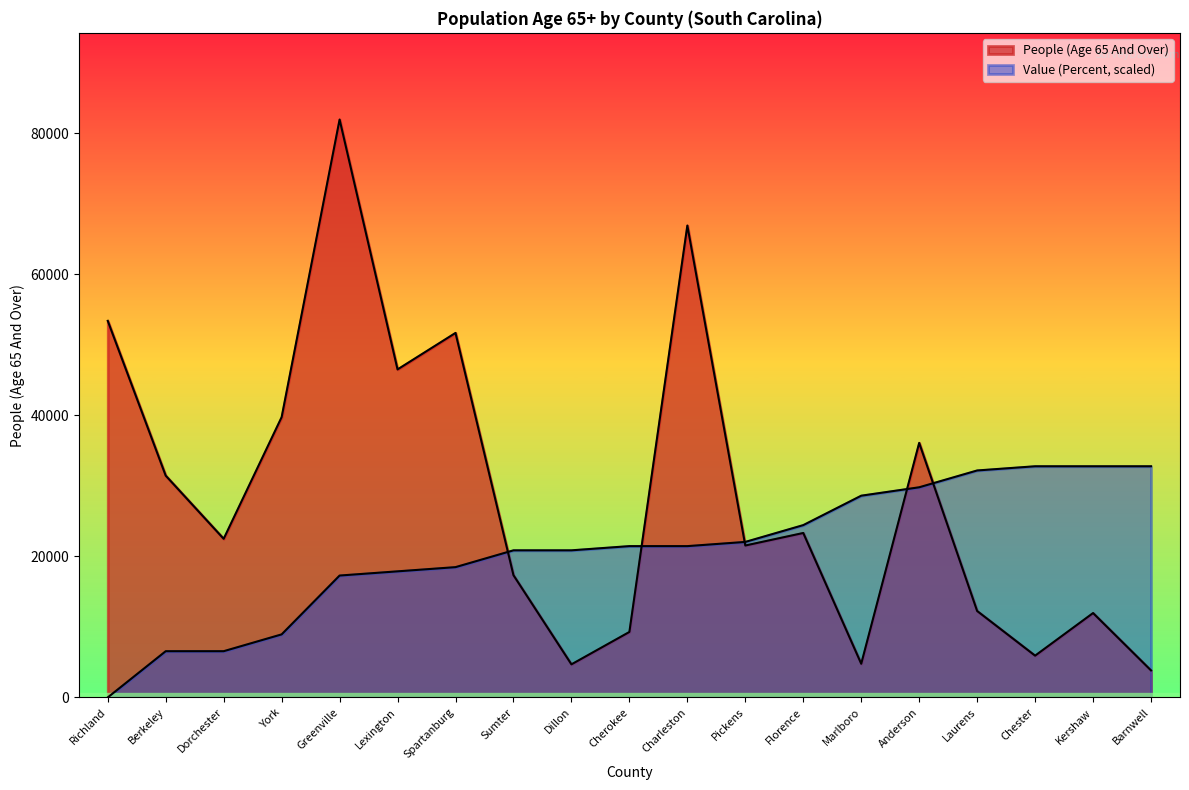

What is the value of the Value (Percent) point at the 13th from the left?

24440.2